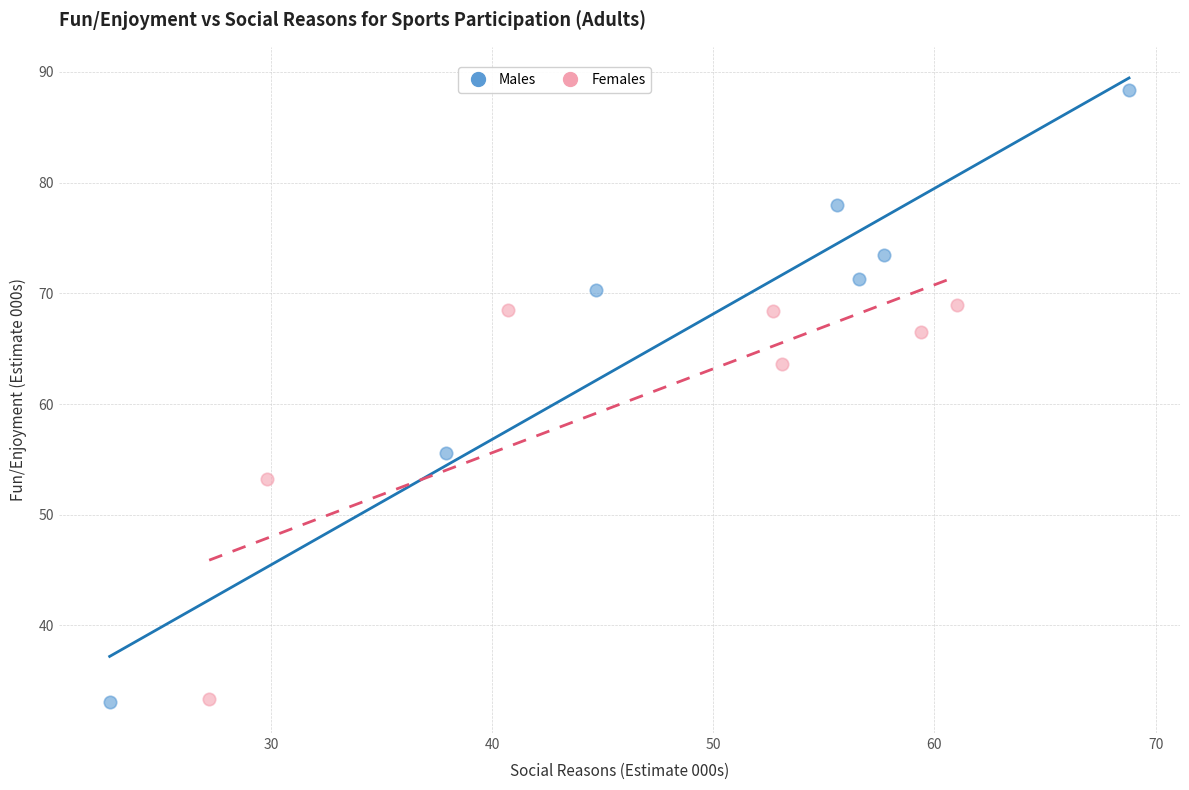

Which series reaches the maximum Y coordinate?

Males